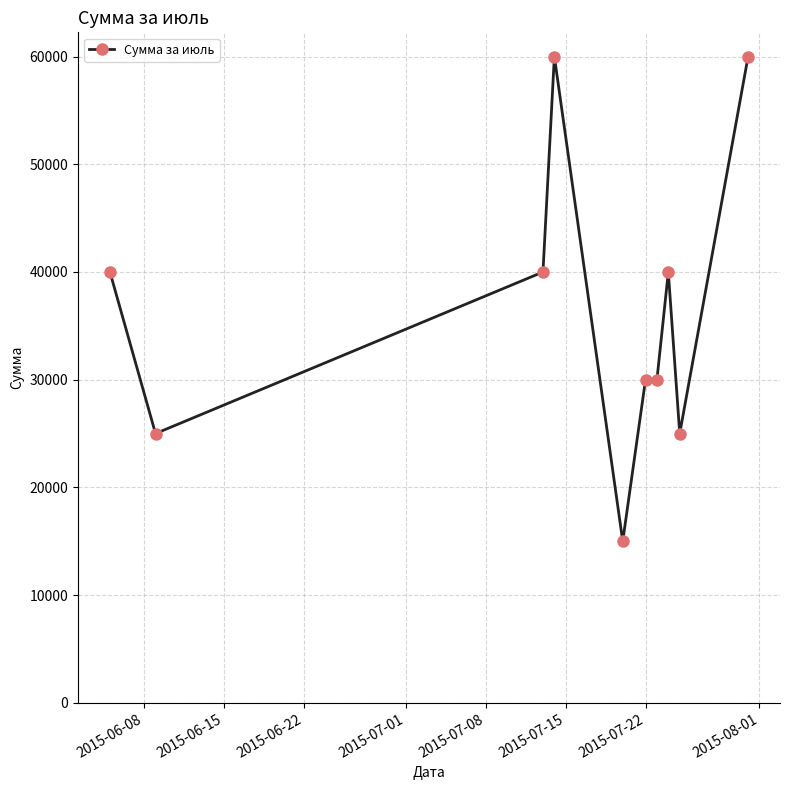

True or false: the data has more than 1 interior local peaks.

True